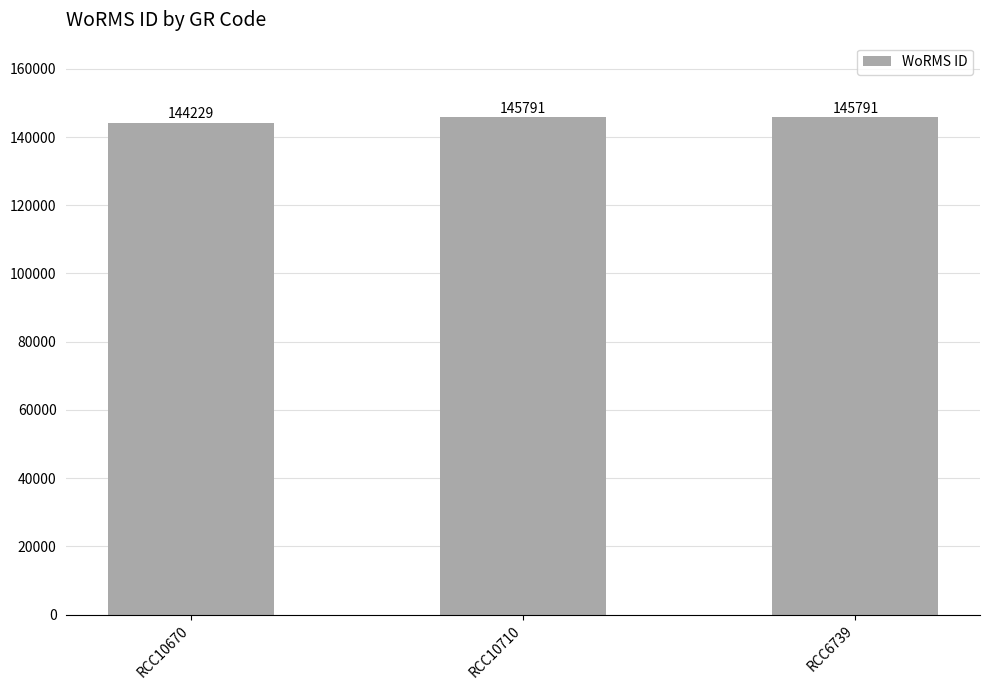

What is the minimum value shown in the chart?

144229